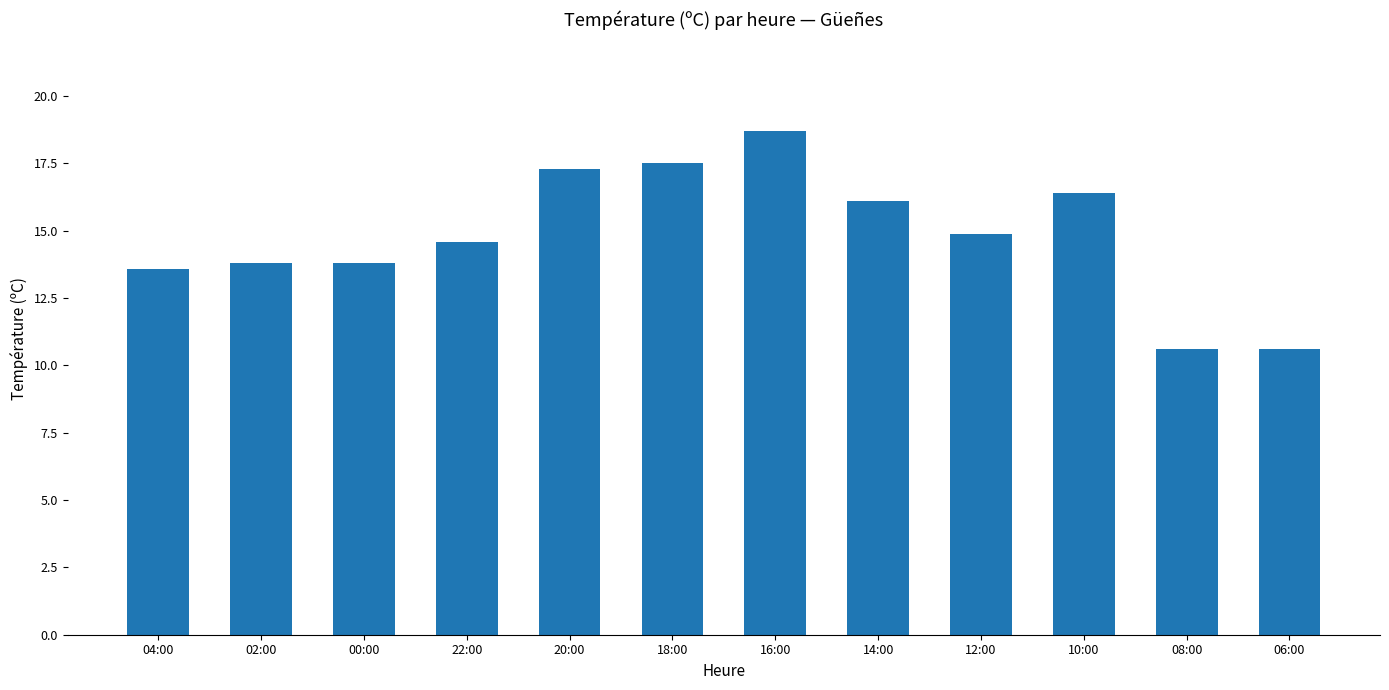

What is the ratio of the value at 02:00 to the value at 20:00?

0.8